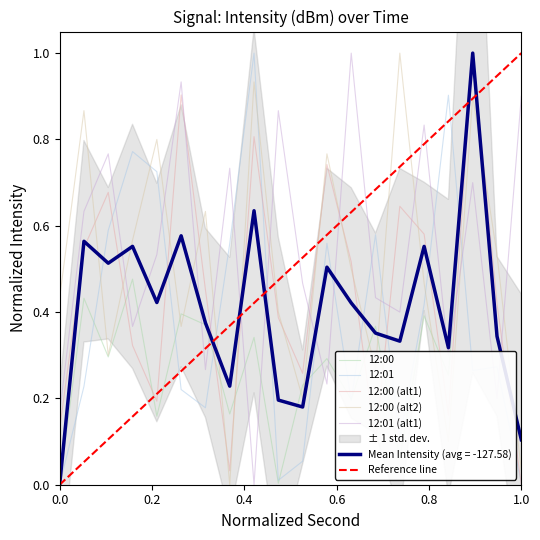

Is it true that 12:00 equals 0.2 at 14?

True